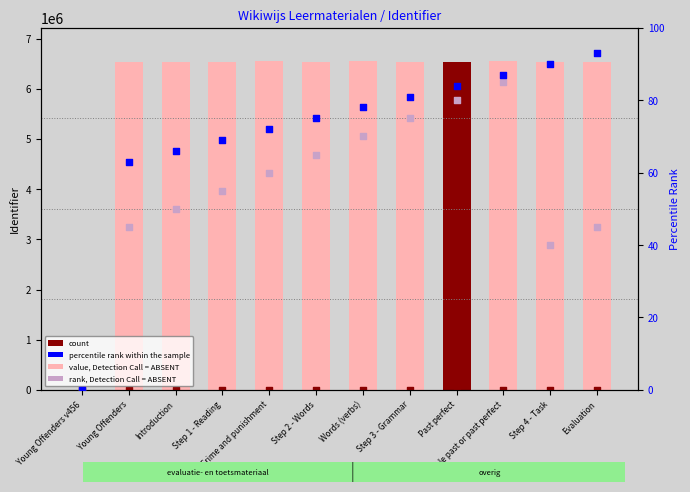

Is the value of count at Introduction greater than the value of rank, Detection Call = ABSENT at Young Offenders v456?

Yes